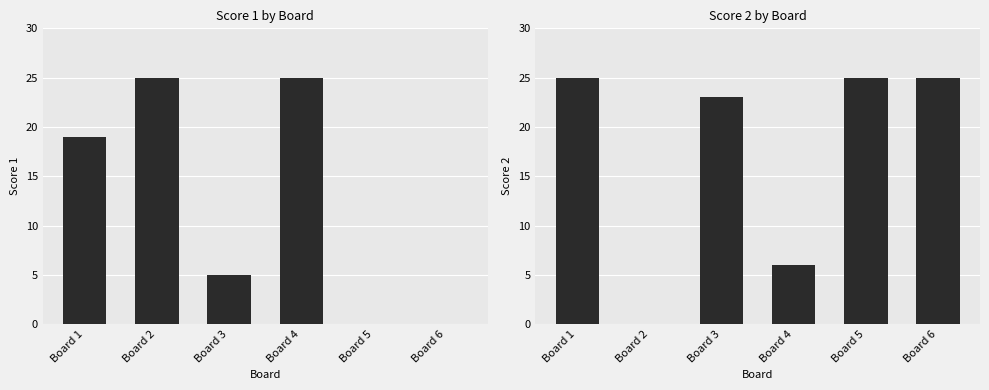

Reading left to right, transcribe all the data shown in this chart.

Score 1: Board 1=19	Board 2=25	Board 3=5	Board 4=25	Board 5=0	Board 6=0
Score 2: Board 1=25	Board 2=0	Board 3=23	Board 4=6	Board 5=25	Board 6=25